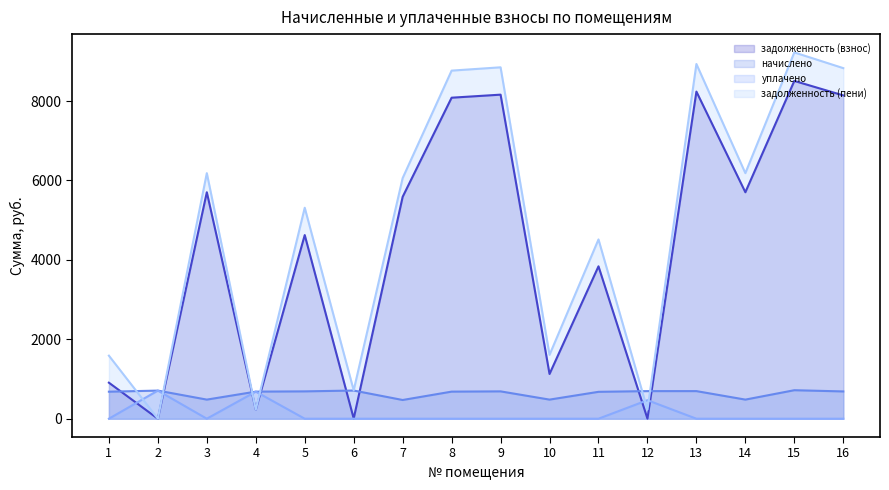

Which has a higher value, 12 or 15?

15